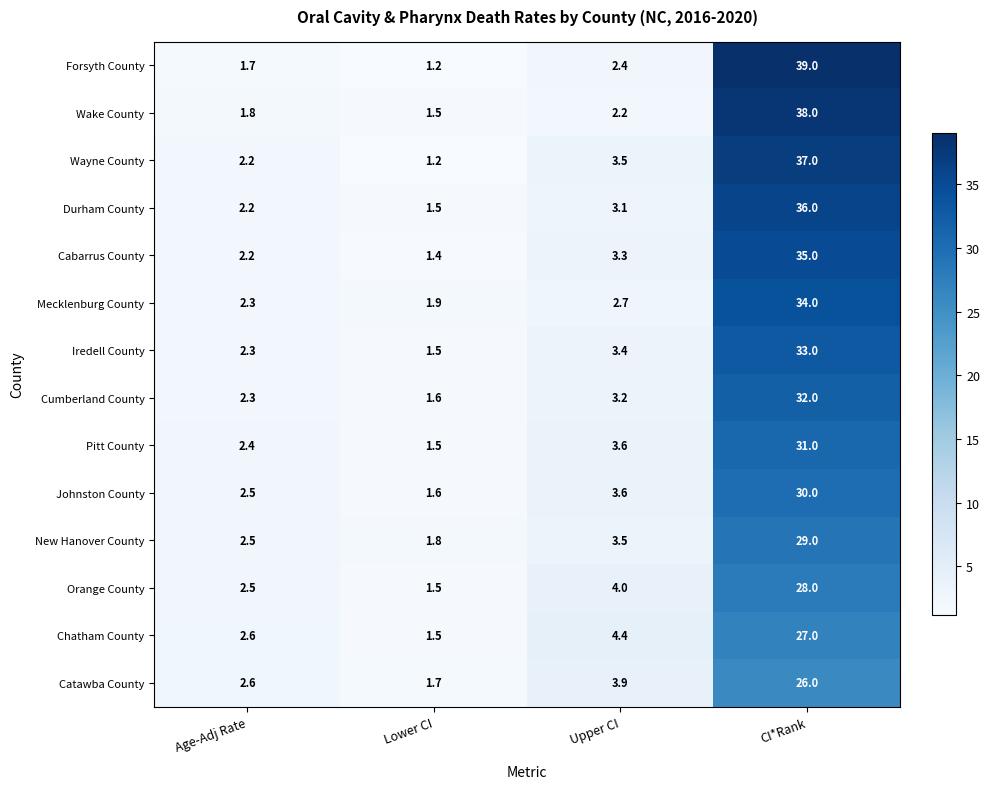

At which category is the sum across all series the highest?

CI*Rank